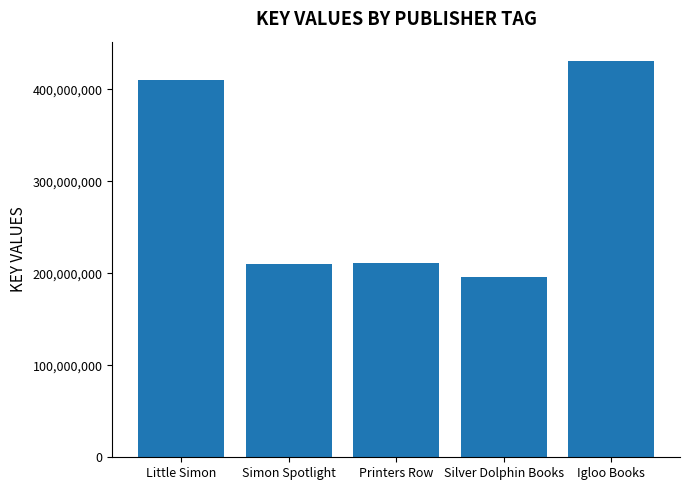

How many distinct data groups are displayed?

1